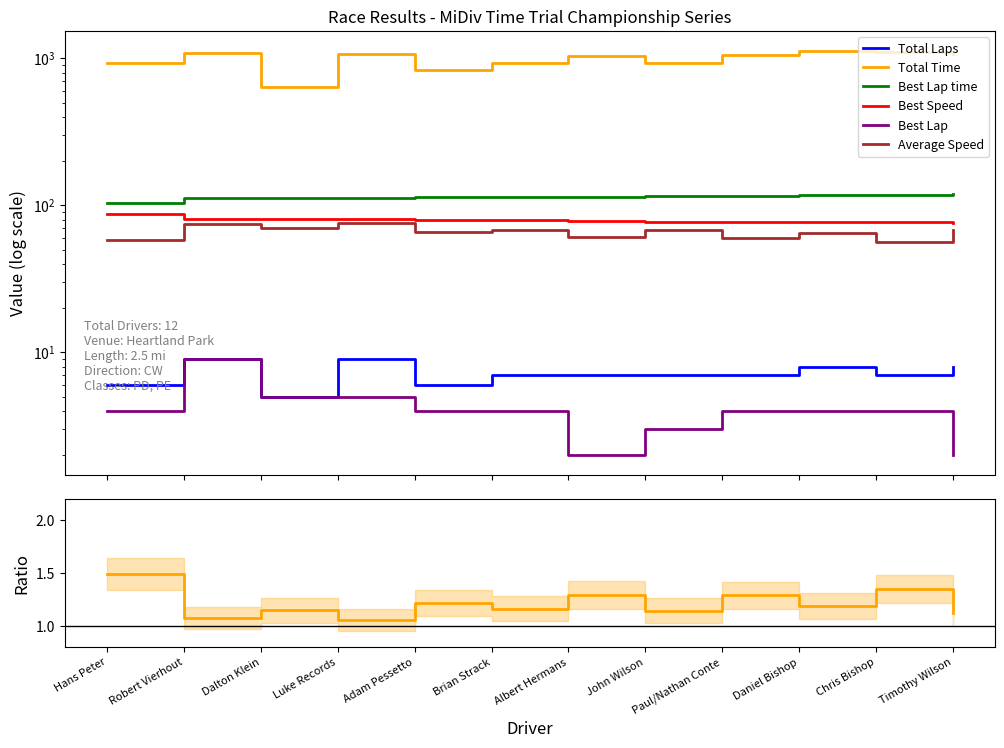

How many values in the Best Speed series exceed 79?

6